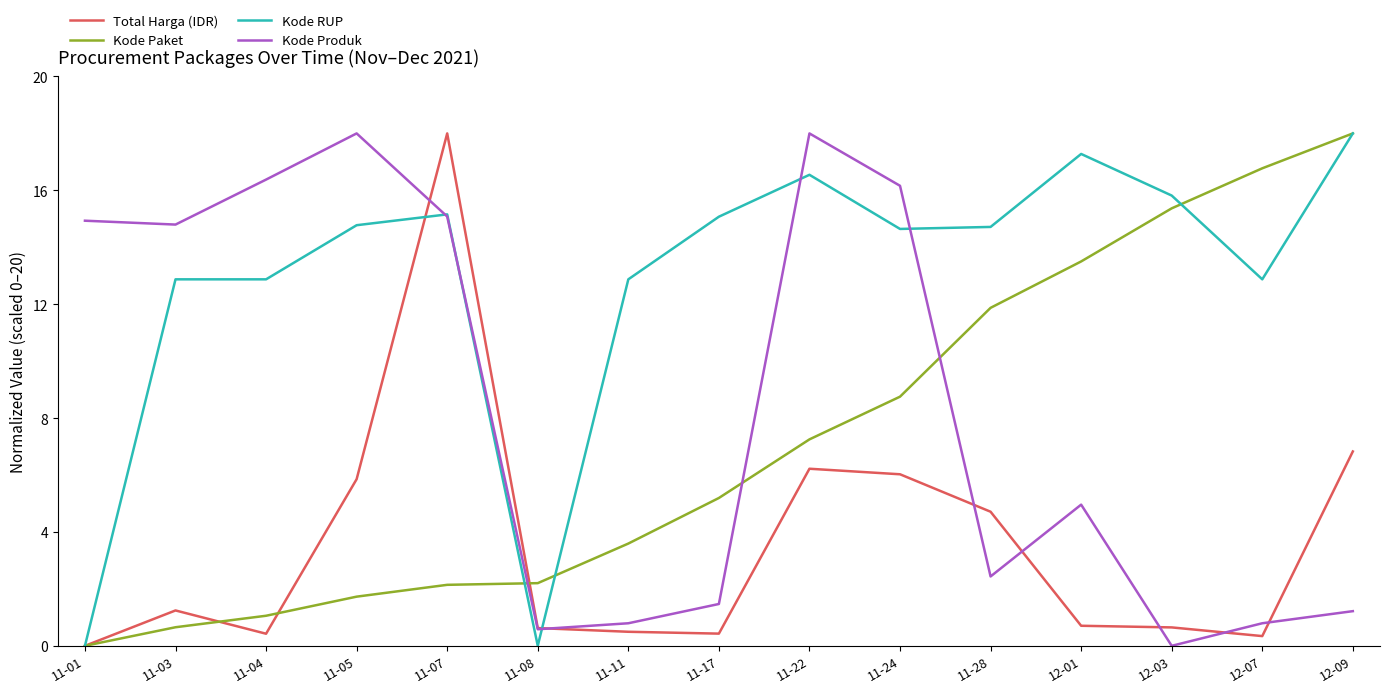

What are all the series names shown in the legend?

Total Harga (IDR), Kode Paket, Kode RUP, Kode Produk